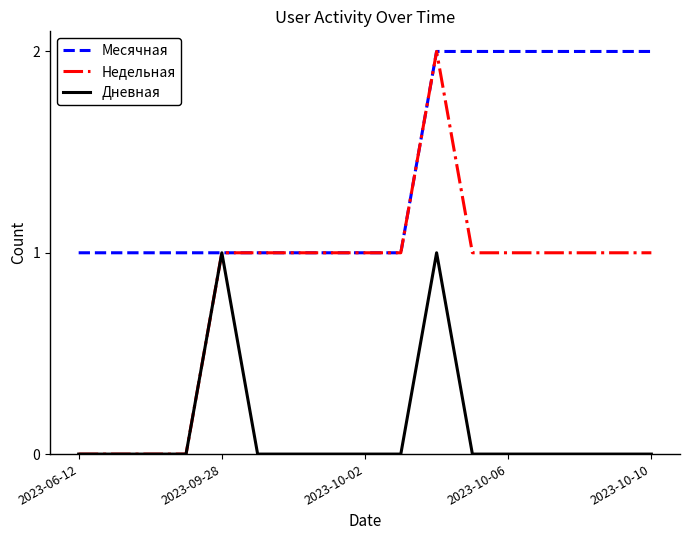

List the series in order of their overall mean, highest first.

Месячная, Недельная, Дневная